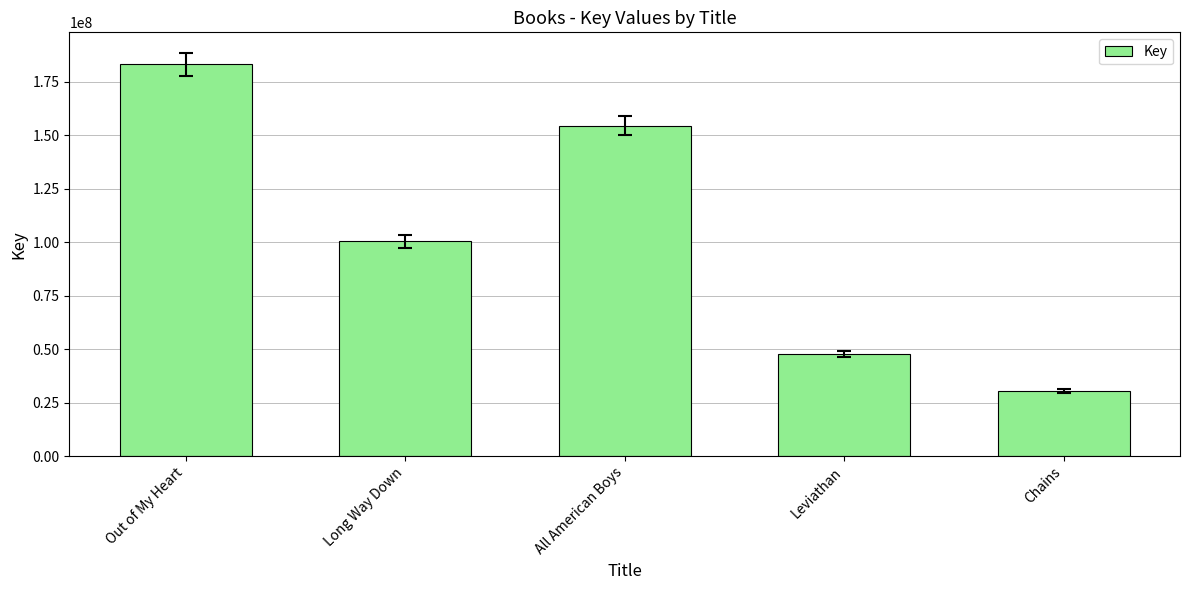

List the labels in order of value, smallest first.

Chains, Leviathan, Long Way Down, All American Boys, Out of My Heart